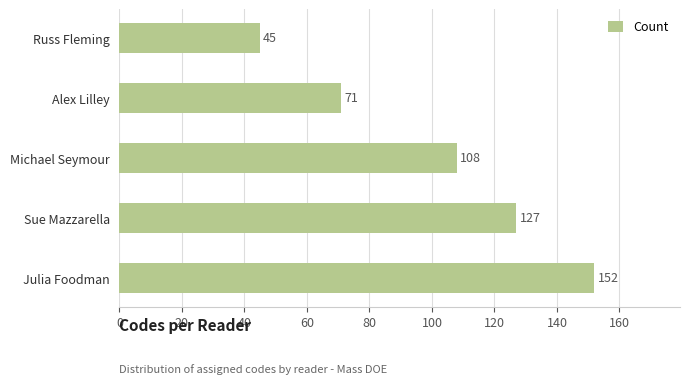

What is the change in value from Julia Foodman to Alex Lilley?

-81